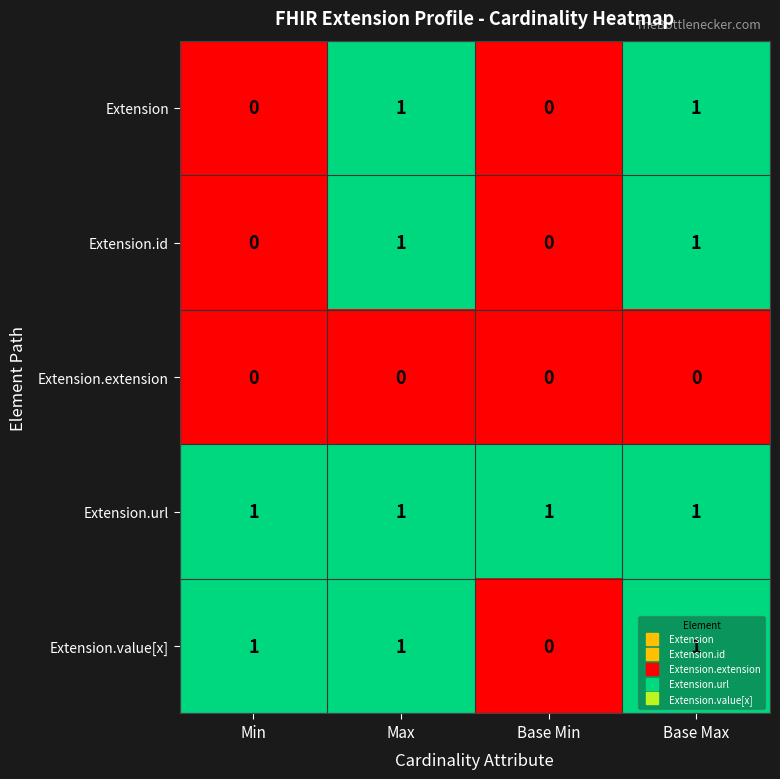

True or false: Extension.value[x] has a value of 1 at Base Min.

False